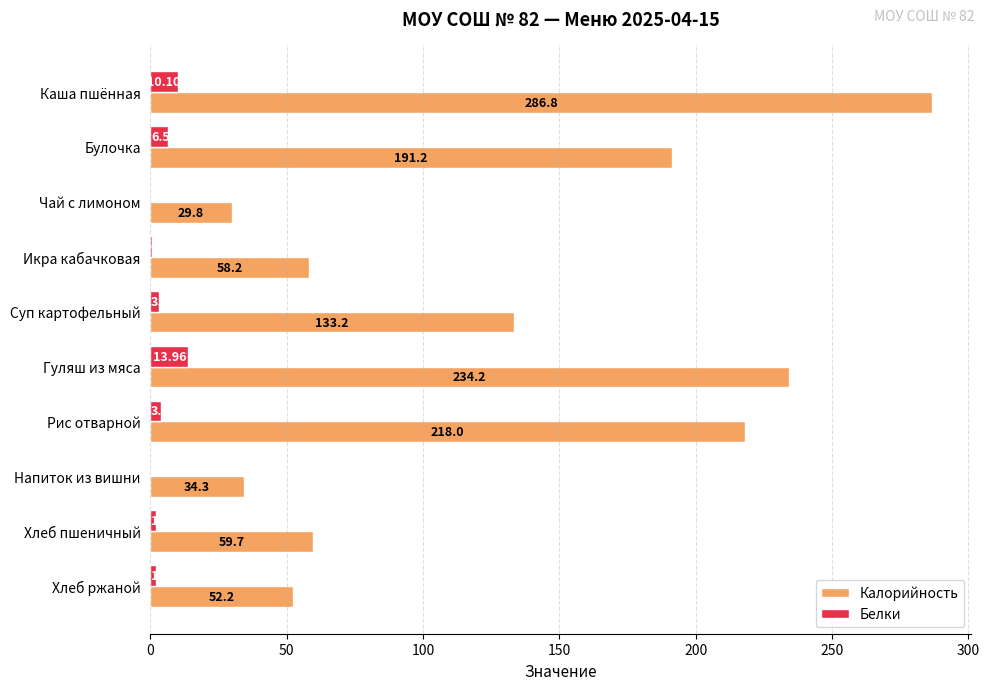

Which category has the highest value across all series?

Каша пшённая